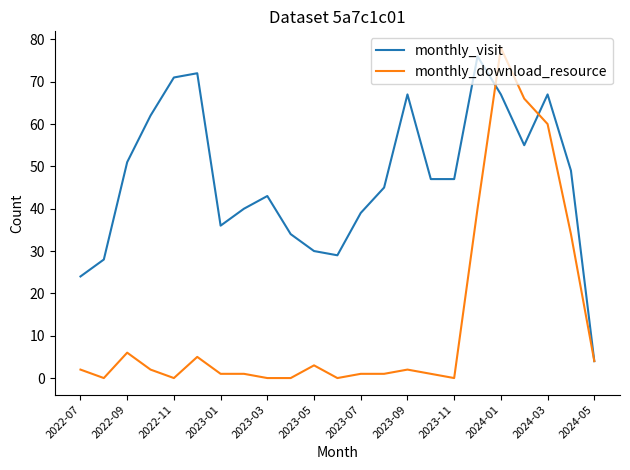

What is the highest value of the monthly_download_resource series?

78